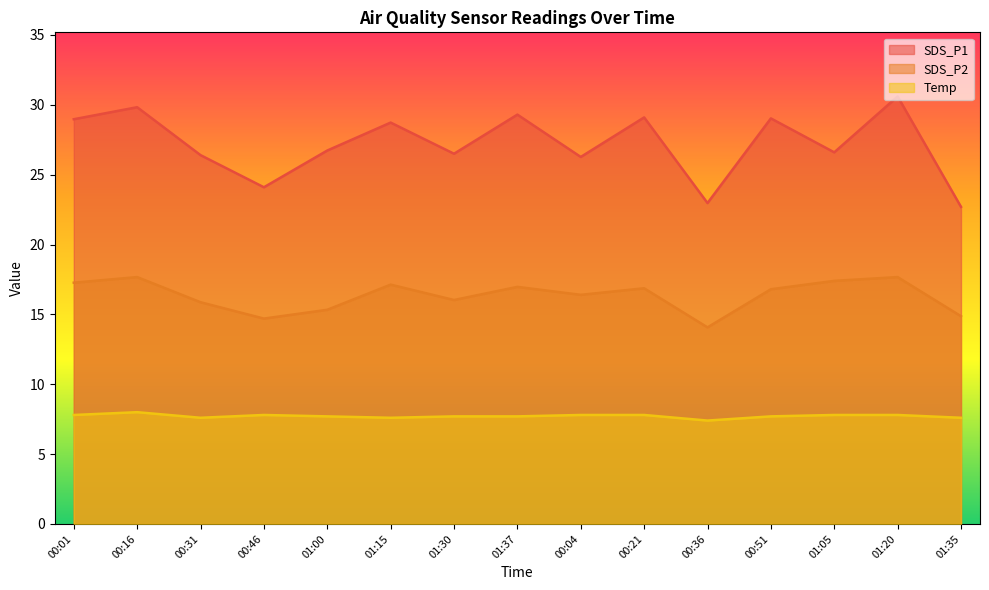

Where does the SDS_P1 series first go above 26?

00:01